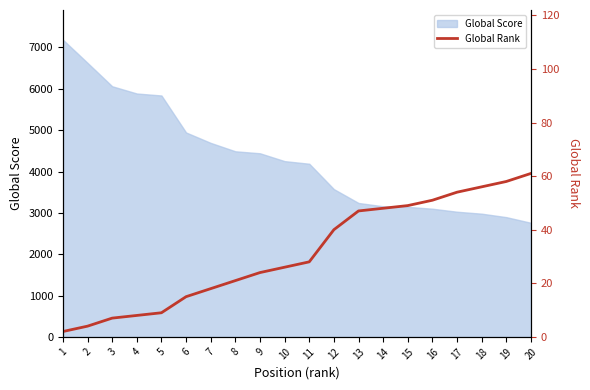

What is the value of the 16th point from the left?

51